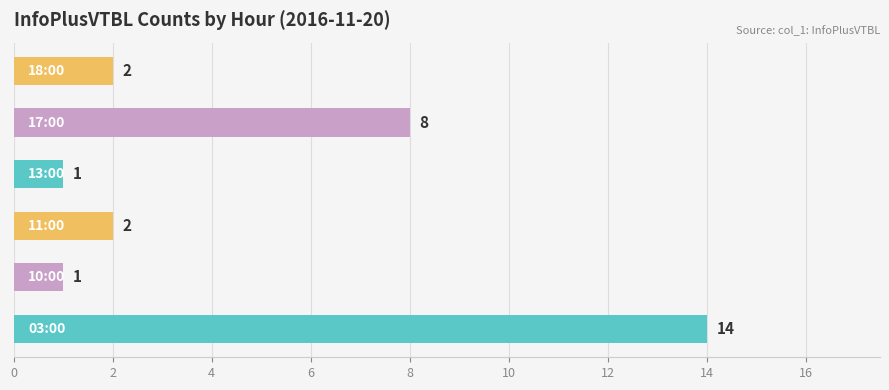

Reading bottom to top, what are all the values shown in this chart?

14	1	2	1	8	2